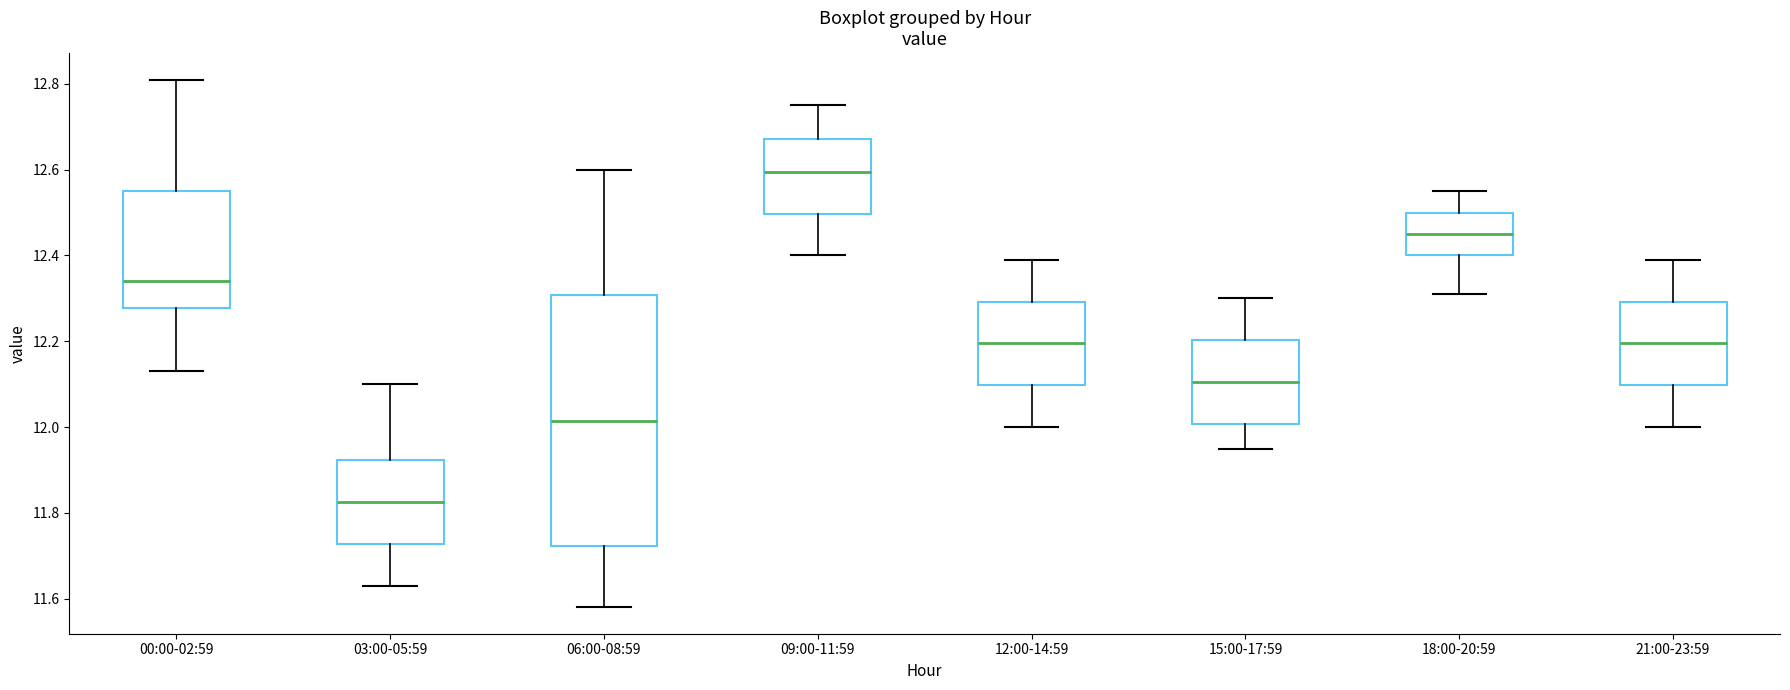

Where is the lower edge of the box for 03:00-05:59 on the y-axis? The values are not printed on the chart, so give them approximately, as read against the axis.

11.72